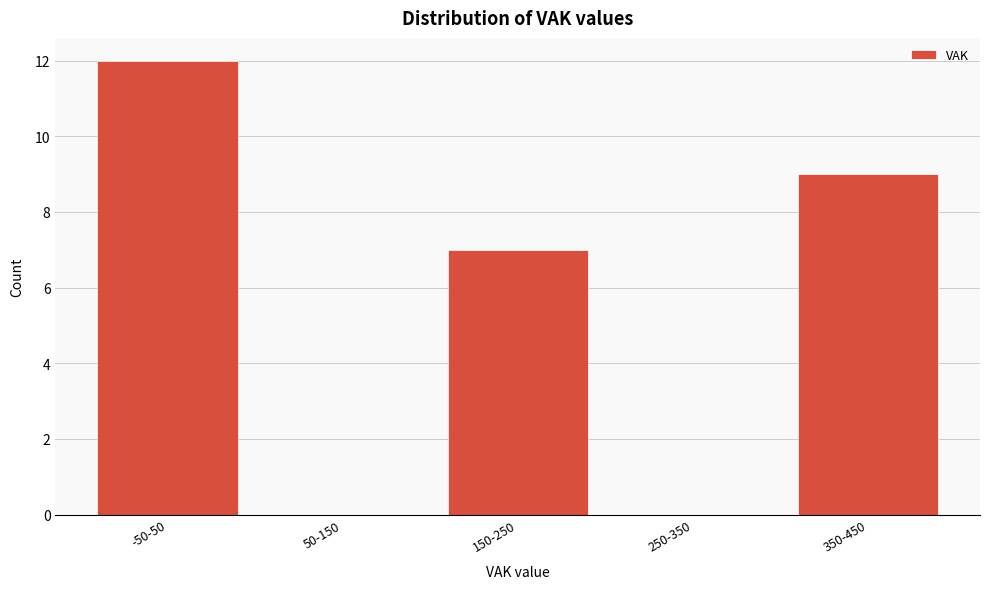

Reading left to right, what are all the values shown in this chart?

-50-50=12	50-150=0	150-250=7	250-350=0	350-450=9